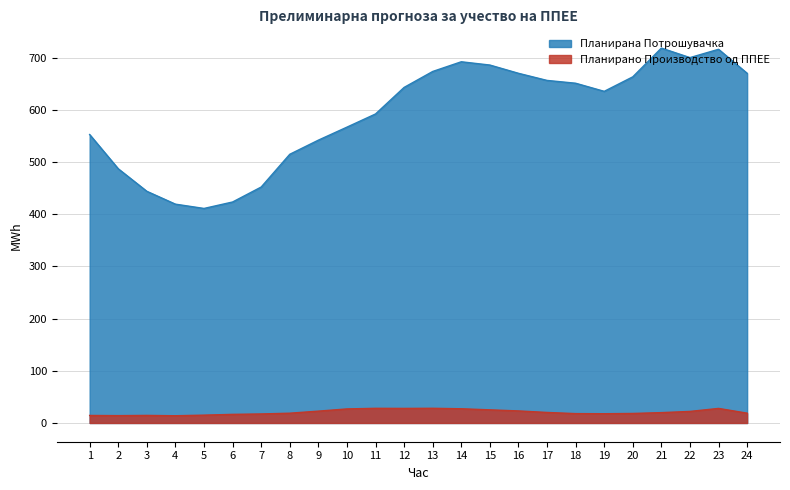

What is the difference between the maximum and minimum values in the Планирана Потрошувачка series?

307.3